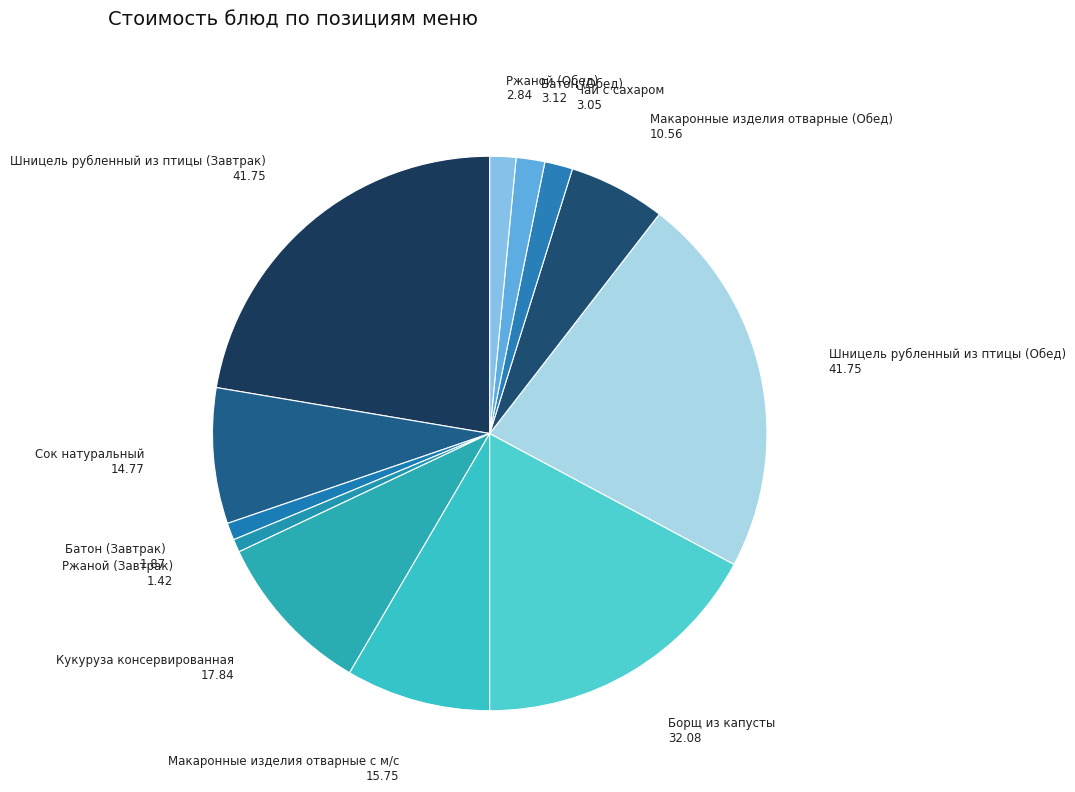

Which has a higher value, Ржаной (Завтрак) or Макаронные изделия отварные с м/с?

Макаронные изделия отварные с м/с